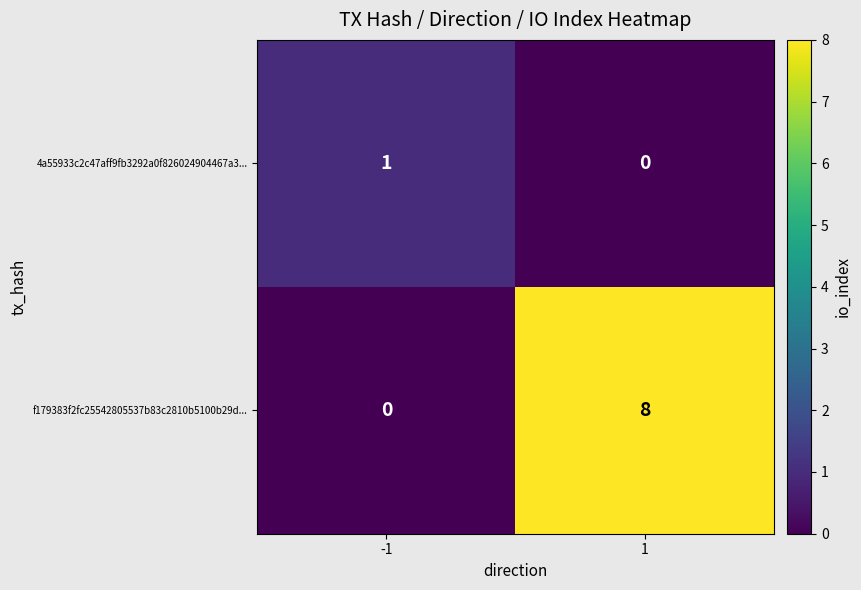

At how many categories does at least one series exceed 2?

1